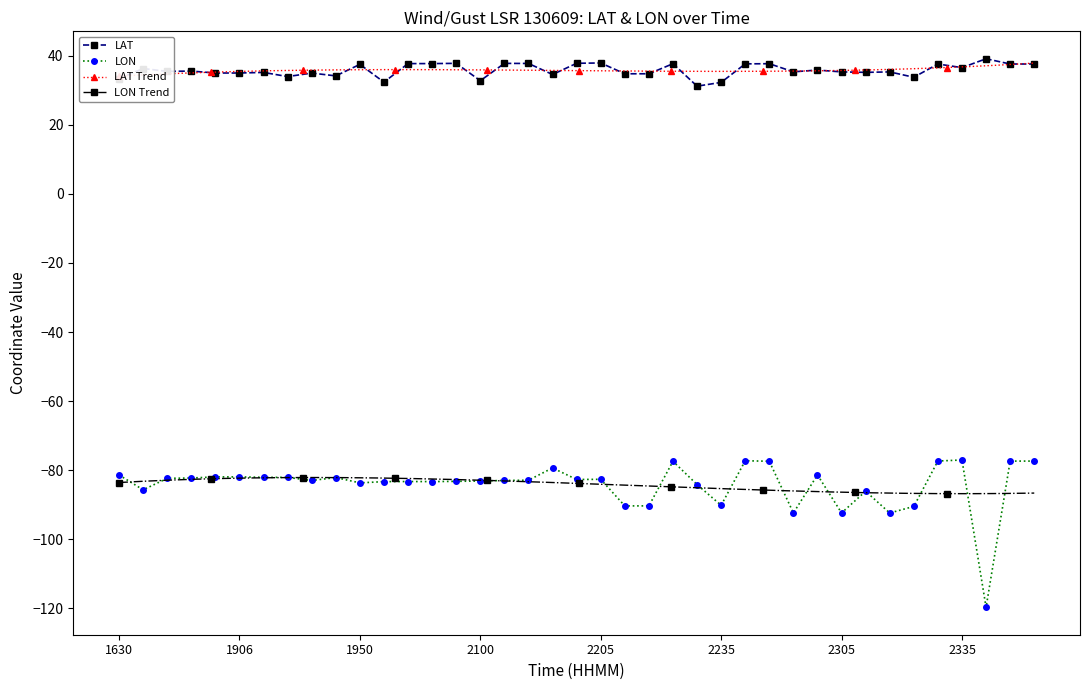

At 2245, list the series in order from smallest to largest.

LON, LAT